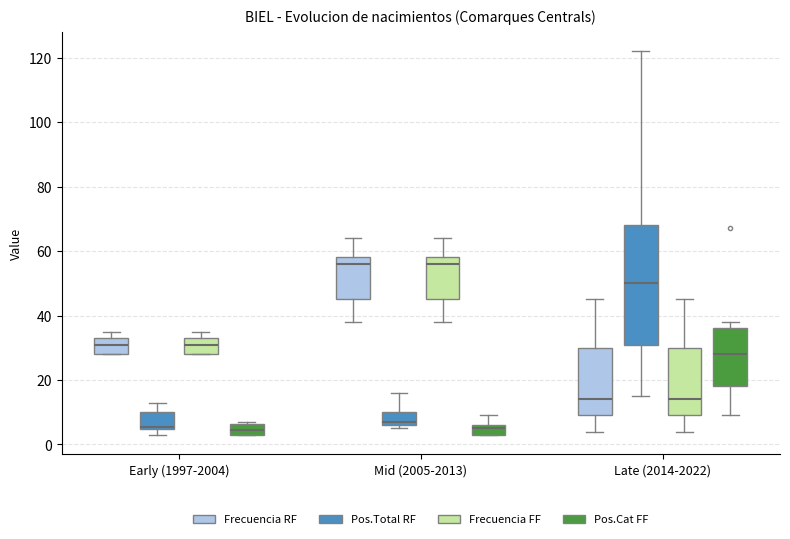

Reading left to right, read every box against the y-axis: the position of its median line, the range the box covers, and the ends of its whiskers. The values are not printed on the chart, so give them approximately, as read against the axis.

Early (1997-2004) (Frecuencia RF): median 32, box 28 to 34, whiskers 28 to 36
Early (1997-2004) (Pos.Total RF): median 6, box 4 to 10, whiskers 4 (just below the box's lower edge) to 14
Early (1997-2004) (Frecuencia FF): median 32, box 28 to 34, whiskers 28 to 36
Early (1997-2004) (Pos.Cat FF): median 4 (inside the box), box 4 to 6, whiskers 4 to 8
Mid (2005-2013) (Frecuencia RF): median 56, box 46 to 58, whiskers 38 to 64
Mid (2005-2013) (Pos.Total RF): median 8, box 6 to 10, whiskers 6 (just below the box's lower edge) to 16
Mid (2005-2013) (Frecuencia FF): median 56, box 46 to 58, whiskers 38 to 64
Mid (2005-2013) (Pos.Cat FF): median 6 (just below the box's upper edge), box 4 to 6, whiskers 4 to 10
Late (2014-2022) (Frecuencia RF): median 14, box 10 to 30, whiskers 4 to 46
Late (2014-2022) (Pos.Total RF): median 50, box 32 to 68, whiskers 16 to 122
Late (2014-2022) (Frecuencia FF): median 14, box 10 to 30, whiskers 4 to 46
Late (2014-2022) (Pos.Cat FF): median 28, box 18 to 36, whiskers 10 to 38